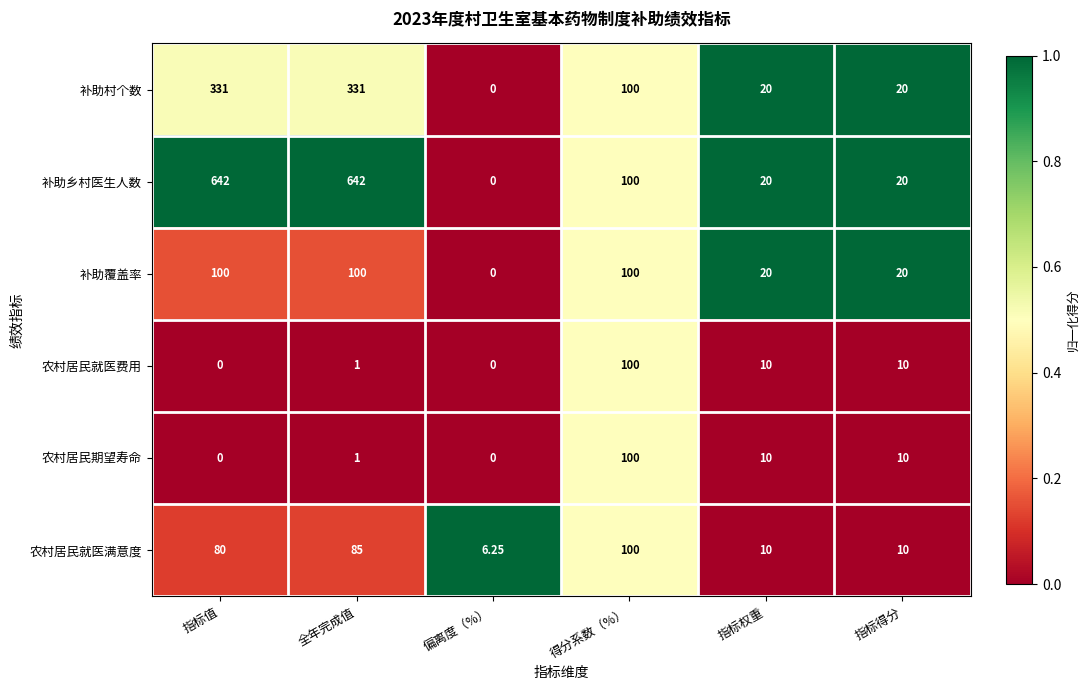

How many values in the 补助覆盖率 series are below 100?

3